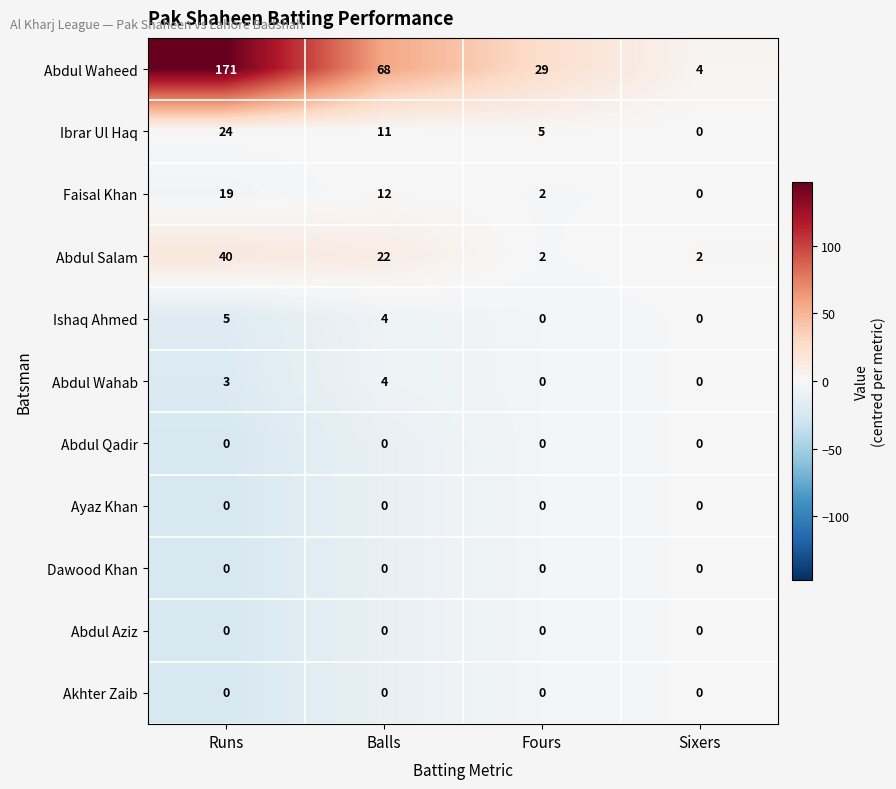

Which series has the largest range (max minus min)?

Abdul Waheed